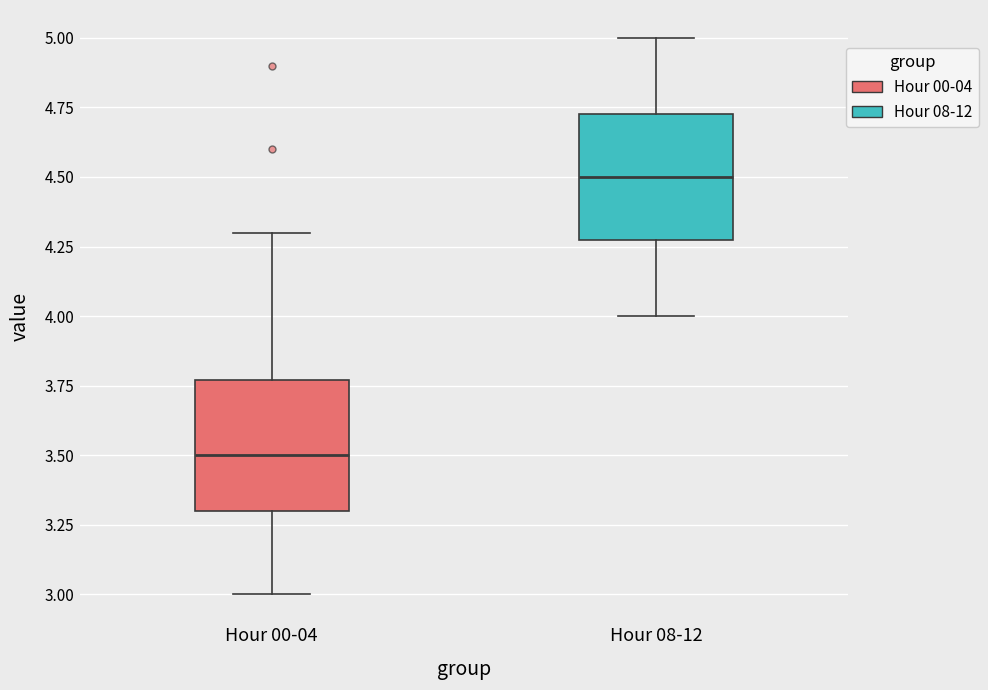

Reading left to right, read every box against the y-axis: the position of its median line, the range the box covers, and the ends of its whiskers. The values are not printed on the chart, so give them approximately, as read against the axis.

Hour 00-04: median 3.50, box 3.30 to 3.75, whiskers 3.00 to 4.30
Hour 08-12: median 4.50, box 4.30 to 4.75, whiskers 4.00 to 5.00